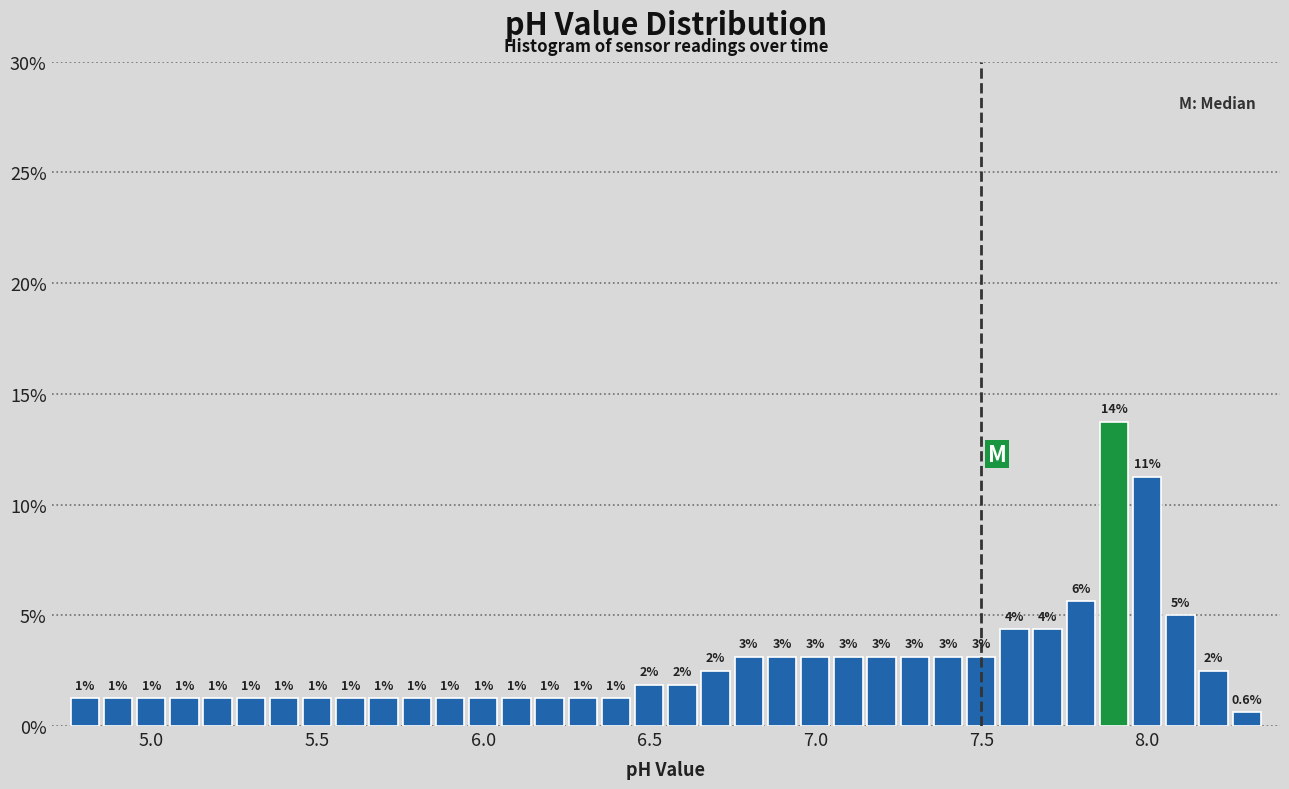

Read against the x-axis, roughly where is the centre of the tallest bar?

7.90